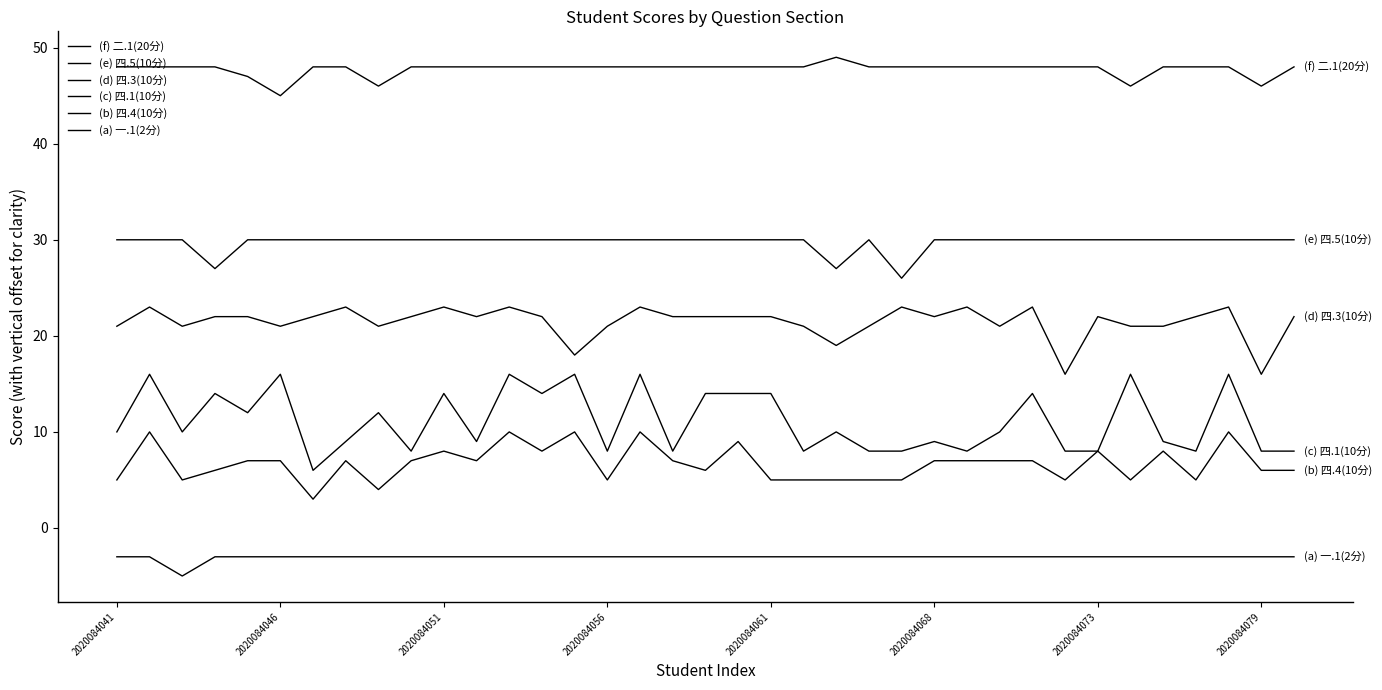

Reading right to left, what are all the values shown in this chart?

(f) 二.1(20分): 48	46	48	48	48	46	48	48	48	48	48	48	48	48	49	48	48	48	48	48	48	48	48	48	48	48	48	48	46	48	48	45	47	48	48	48	48
(e) 四.5(10分): 30	30	30	30	30	30	30	30	30	30	30	30	26	30	27	30	30	30	30	30	30	30	30	30	30	30	30	30	30	30	30	30	30	27	30	30	30
(d) 四.3(10分): 22	16	23	22	21	21	22	16	23	21	23	22	23	21	19	21	22	22	22	22	23	21	18	22	23	22	23	22	21	23	22	21	22	22	21	23	21
(c) 四.1(10分): 8	8	16	8	9	16	8	8	14	10	8	9	8	8	10	8	14	14	14	8	16	8	16	14	16	9	14	8	12	9	6	16	12	14	10	16	10
(b) 四.4(10分): 6	6	10	5	8	5	8	5	7	7	7	7	5	5	5	5	5	9	6	7	10	5	10	8	10	7	8	7	4	7	3	7	7	6	5	10	5
(a) 一.1(2分): -3	-3	-3	-3	-3	-3	-3	-3	-3	-3	-3	-3	-3	-3	-3	-3	-3	-3	-3	-3	-3	-3	-3	-3	-3	-3	-3	-3	-3	-3	-3	-3	-3	-3	-5	-3	-3